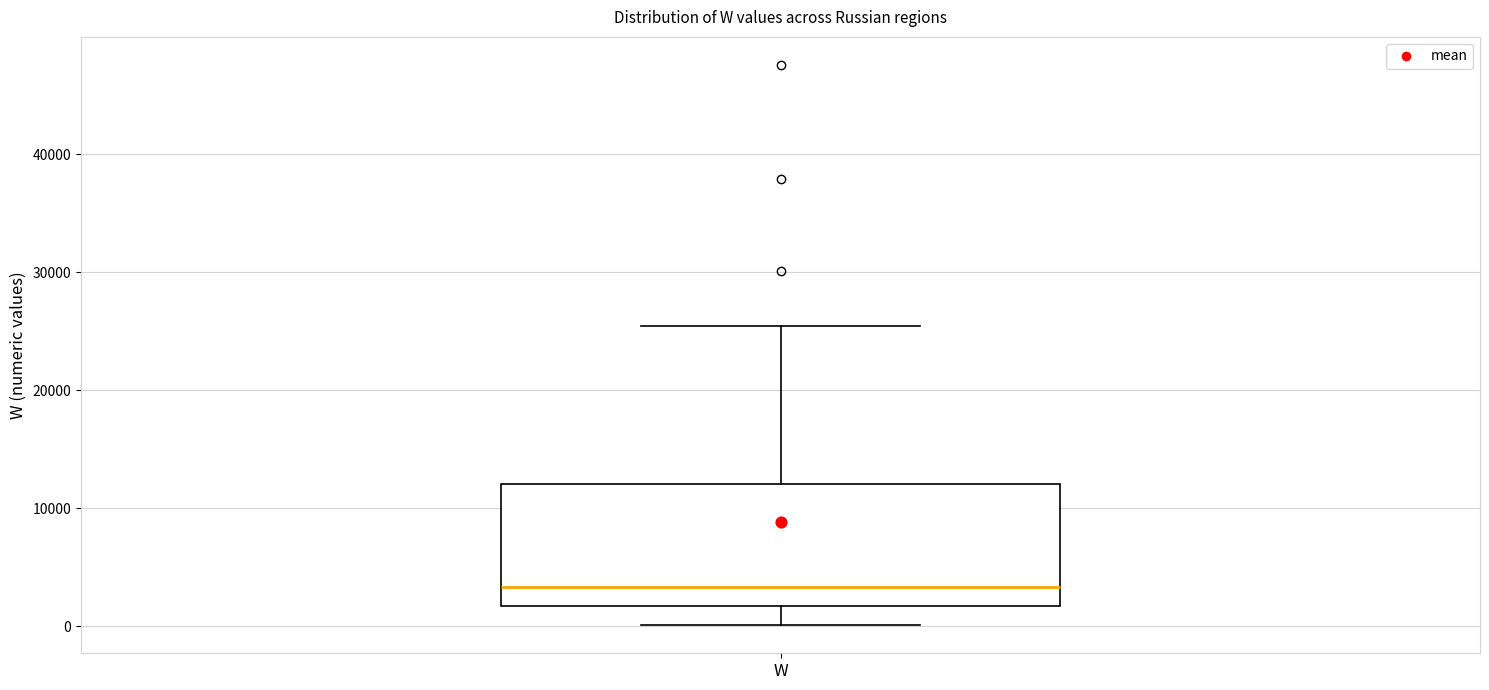

Transcribe this box plot: give where the median line is, the range the box spans, and where the two whiskers end, as read against the y-axis. The values are not printed on the chart, so give them approximately, as read against the axis.

median 3000, box 2000 to 12000, whiskers 0 to 25000